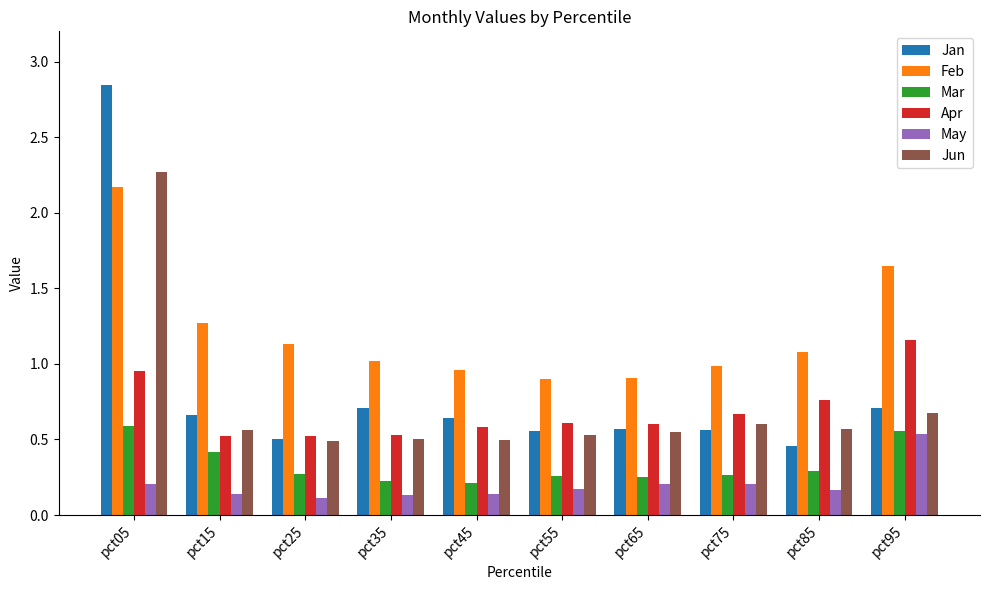

What is the difference between the second highest and second lowest values in the Apr series?

0.4